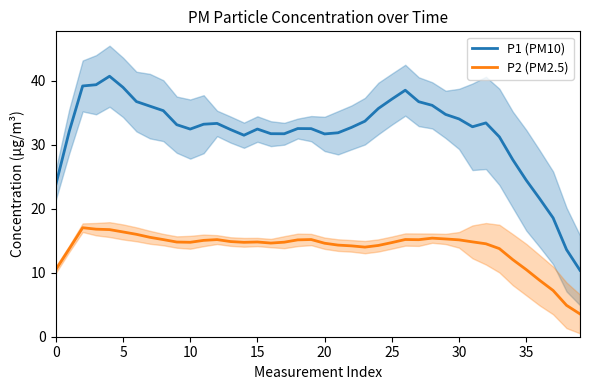

What is the average value of the P2 (PM2.5) series?

13.9